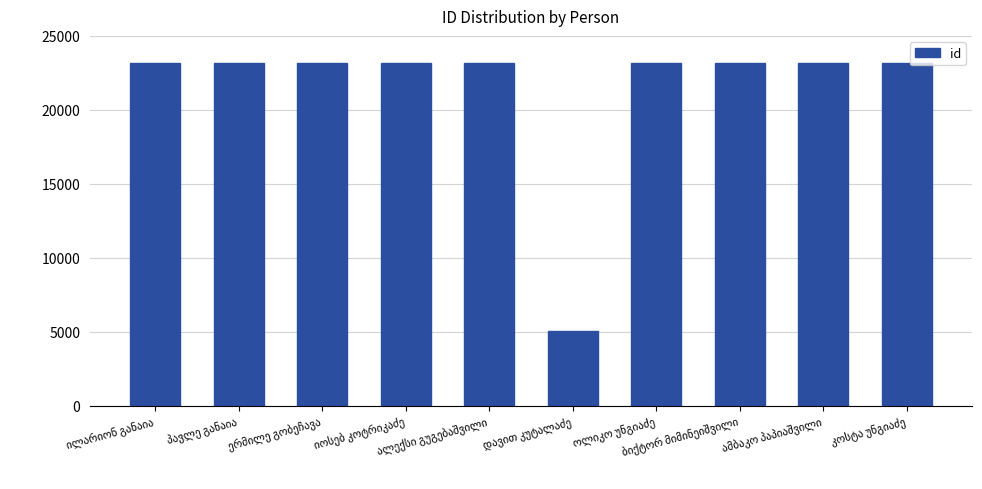

What is the sum of all values?

213714